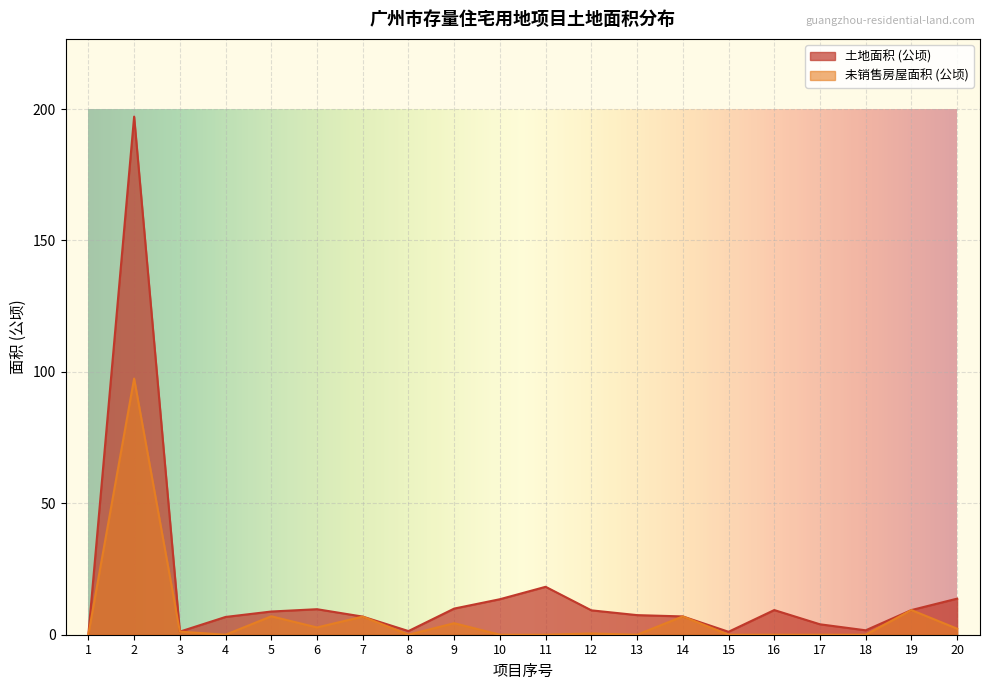

Rank the categories by 土地面积 (公顷) value from lowest to highest.

1, 15, 3, 8, 18, 17, 4, 7, 14, 13, 5, 12, 16, 19, 6, 9, 10, 20, 11, 2